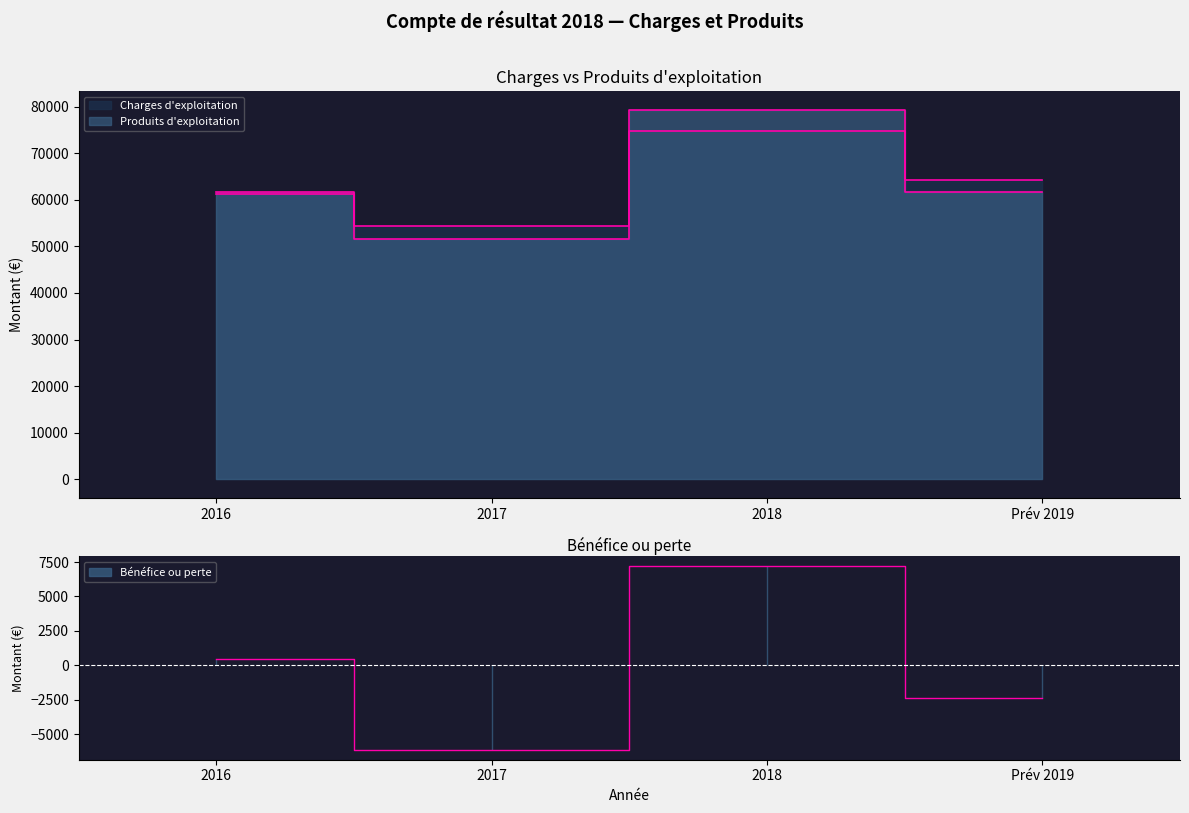

What is the label of the 4th point from the right?

2016